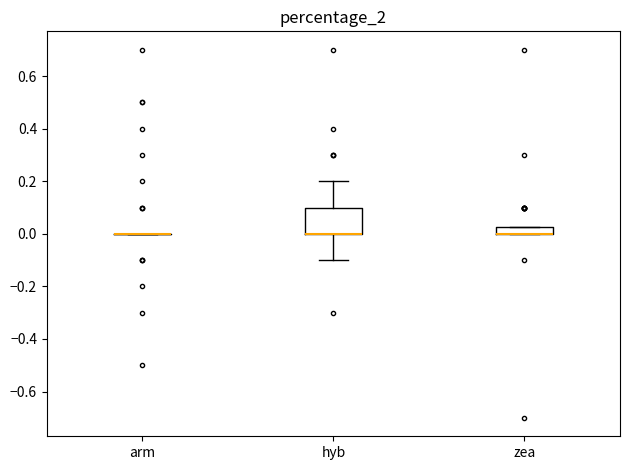

Where is the lower edge of the box for zea on the y-axis? The values are not printed on the chart, so give them approximately, as read against the axis.

0.00